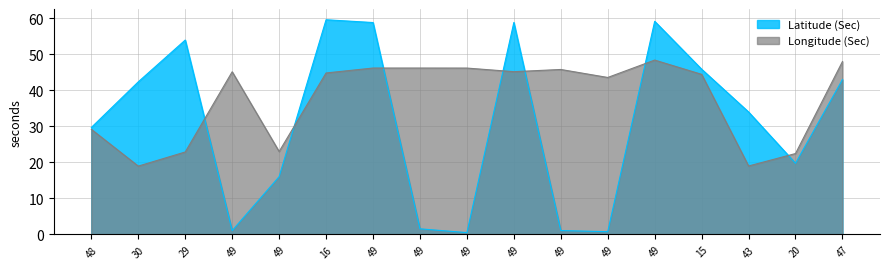

Between which two adjacent categories do Latitude (Sec) and Longitude (Sec) first intersect?

29 and 49